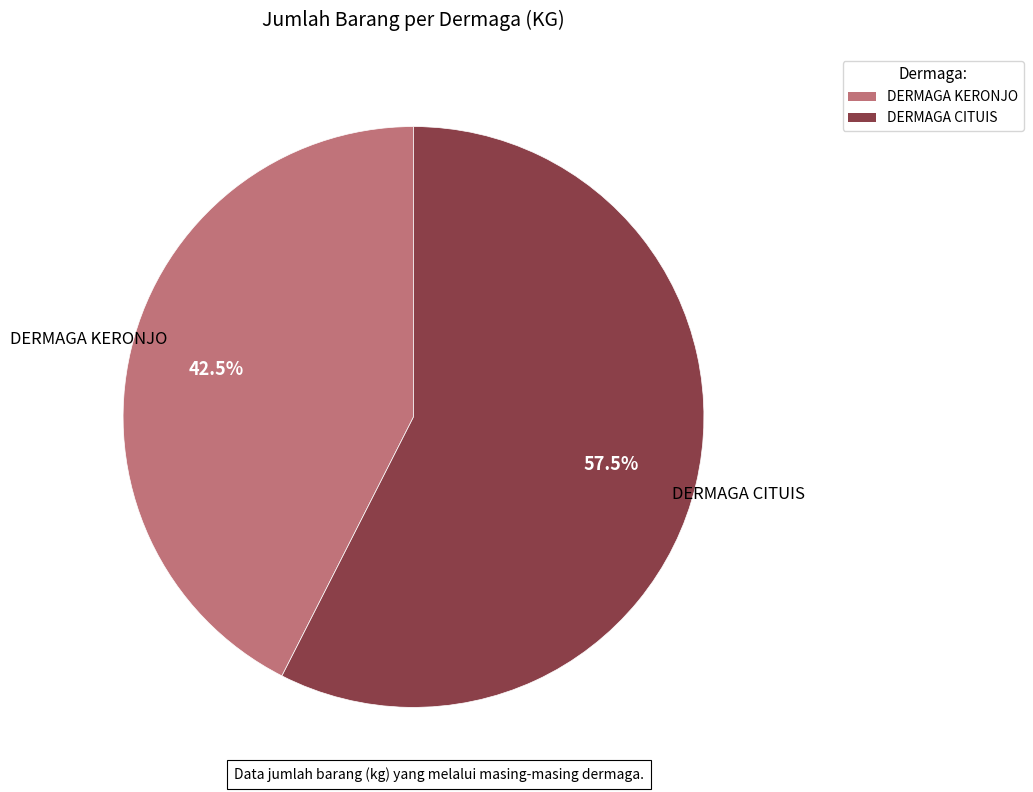

Which has a higher value, DERMAGA KERONJO or DERMAGA CITUIS?

DERMAGA CITUIS